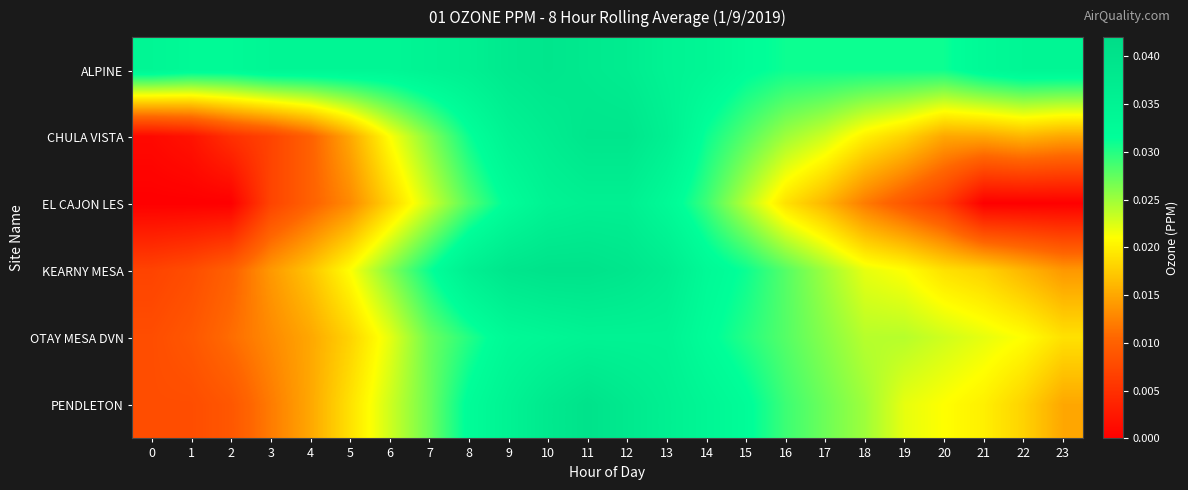

How many series are shown in this chart?

6